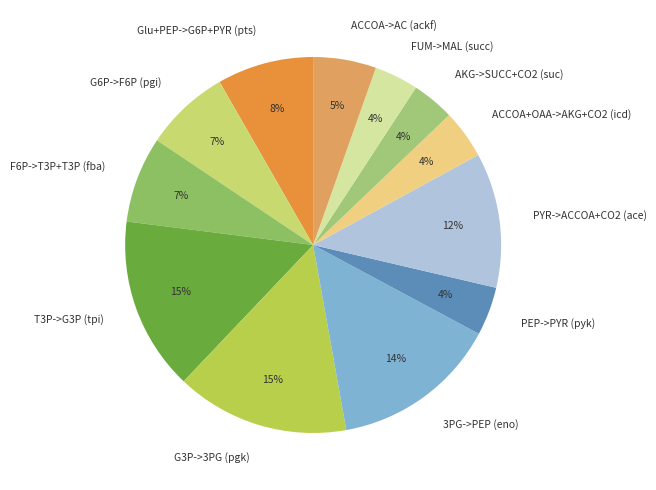

Does Glu+PEP->G6P+PYR (pts) represent more than half of the total?

No